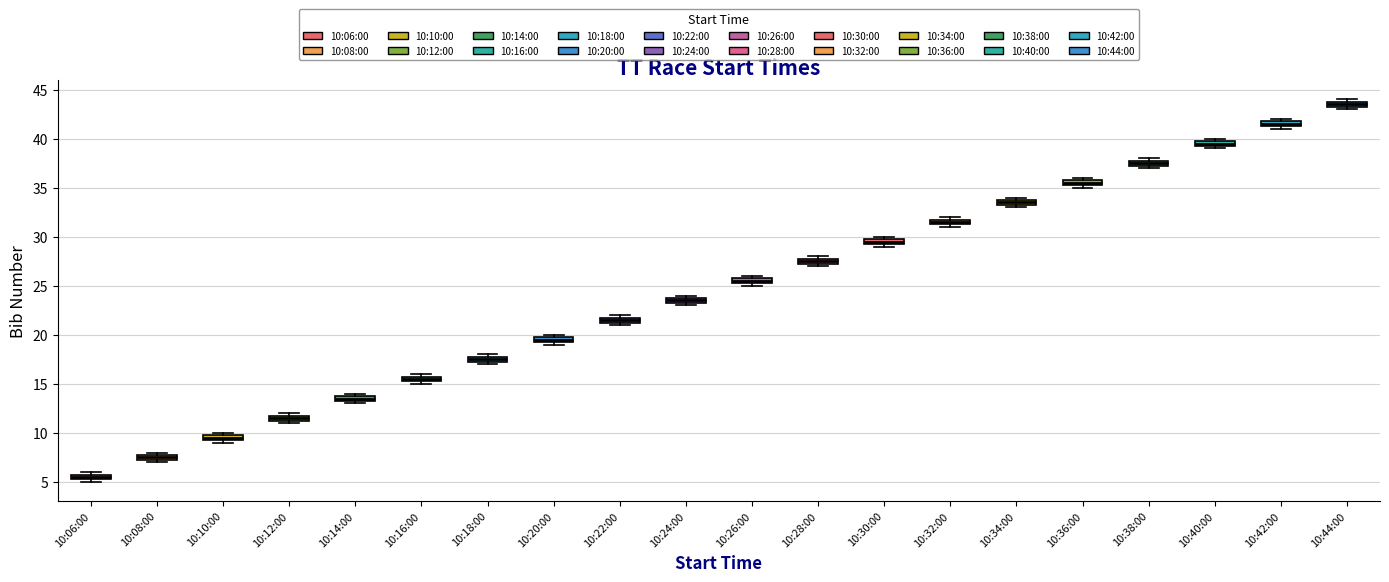

Which box has the lowest median line?

10:06:00